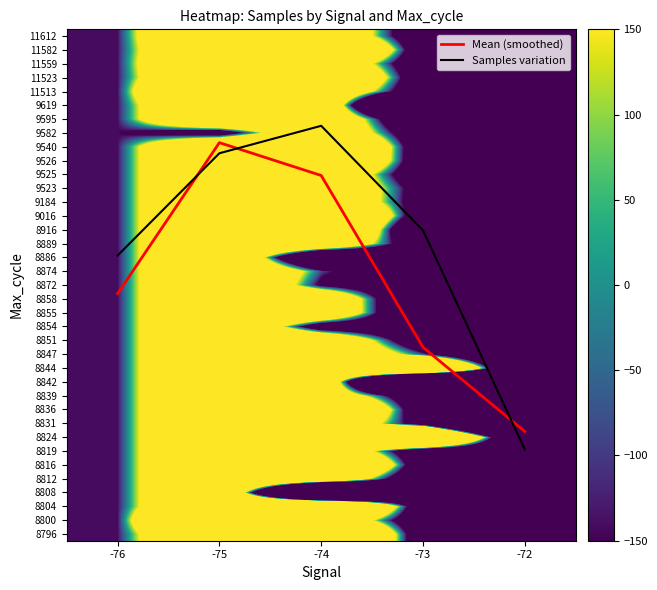

What is the greatest value displayed?

2363.5